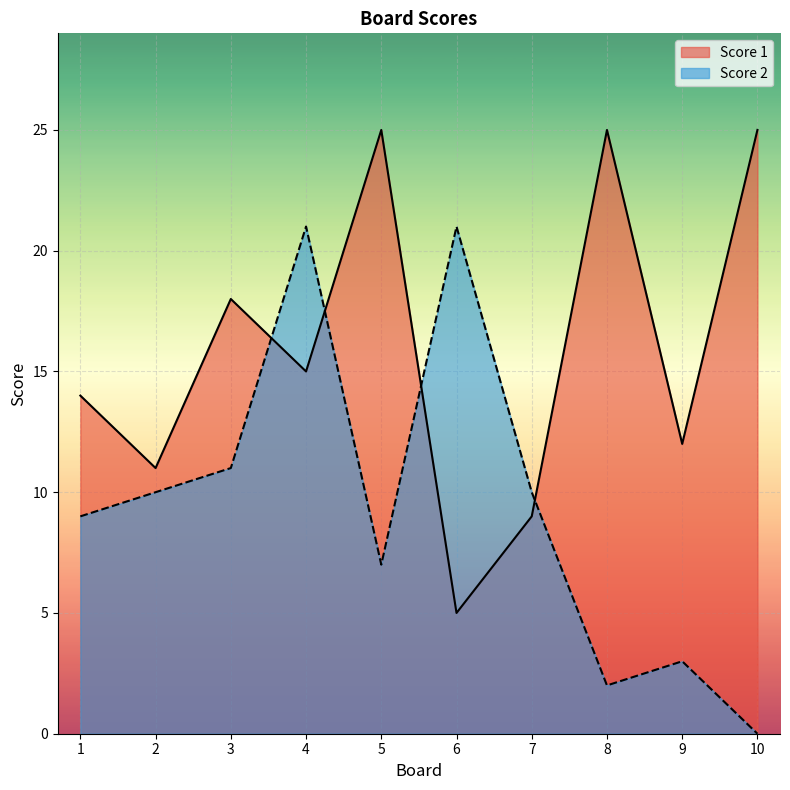

List the series in order of their peak value, lowest first.

Score 2, Score 1